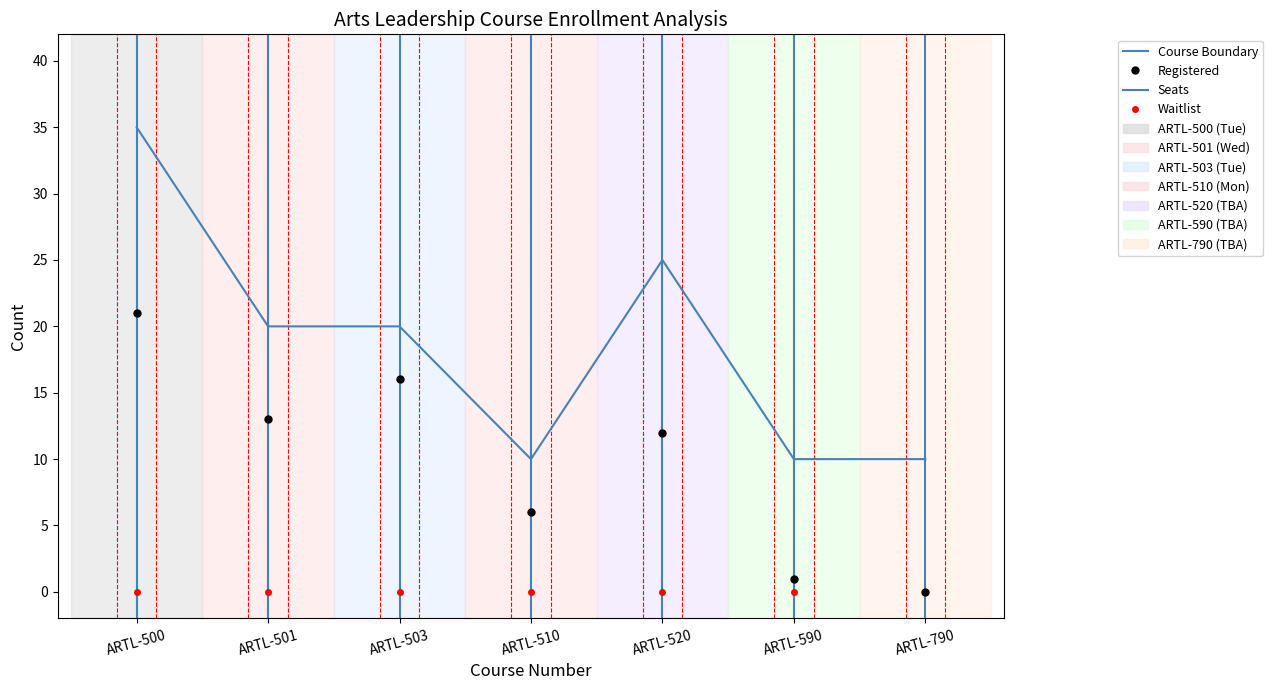

In Seats, how many points are higher than both neighbors (excluding endpoints)?

1